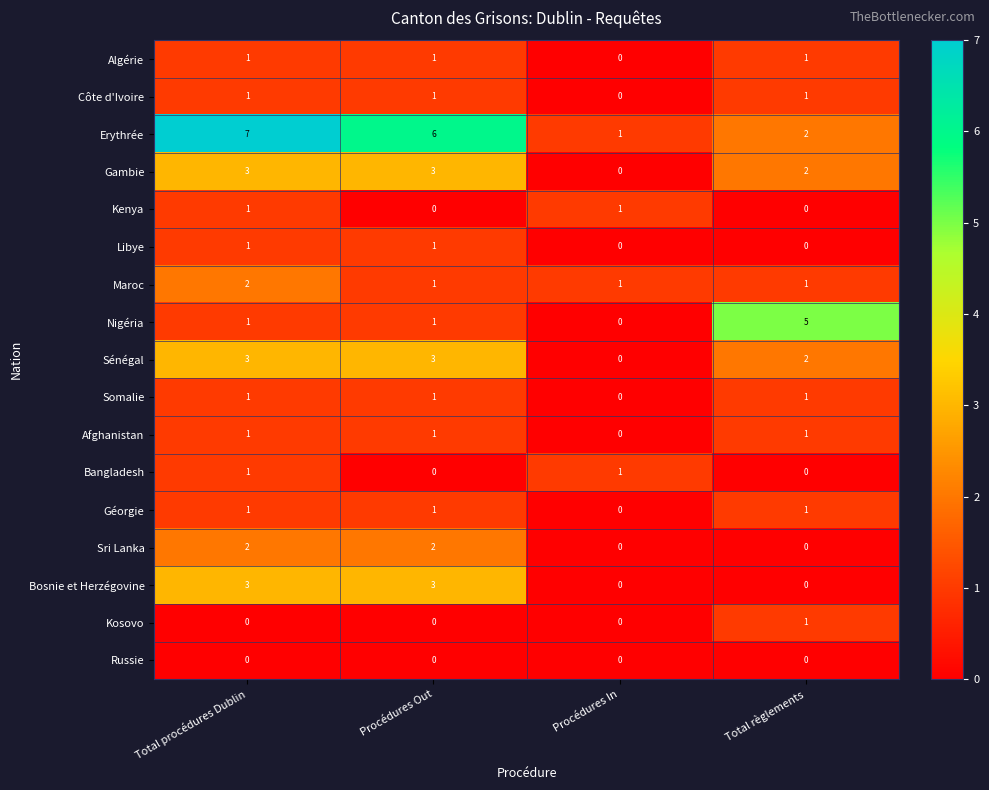

How many data points in Algérie are less than 1?

1